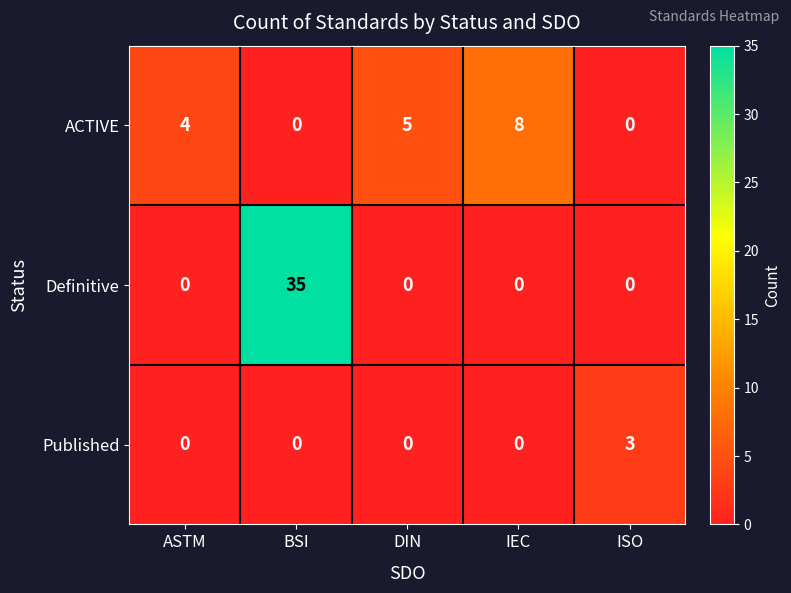

Which series has the widest spread of values?

Definitive